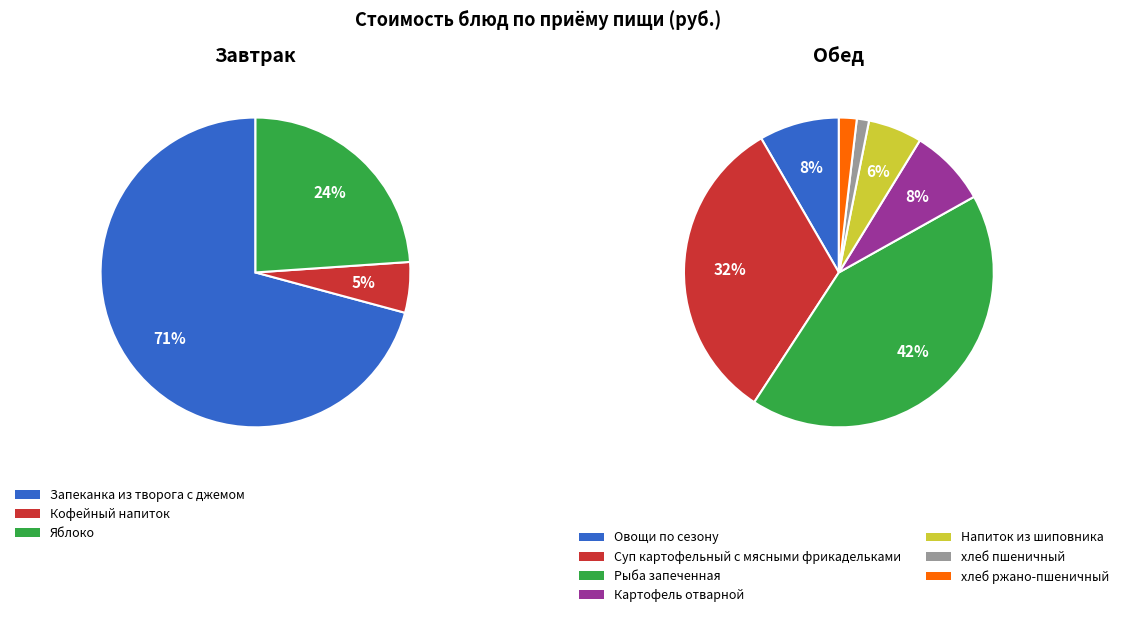

Does хлеб ржано - пшеничный account for over 50% of the chart?

No